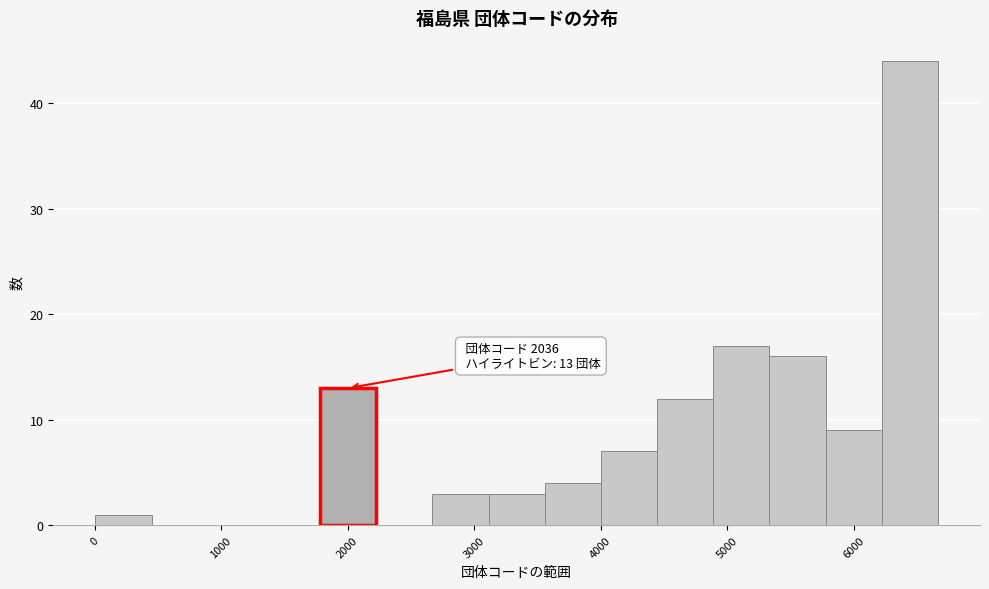

Over which range of the x-axis is the bar tallest?

6200 to 6700